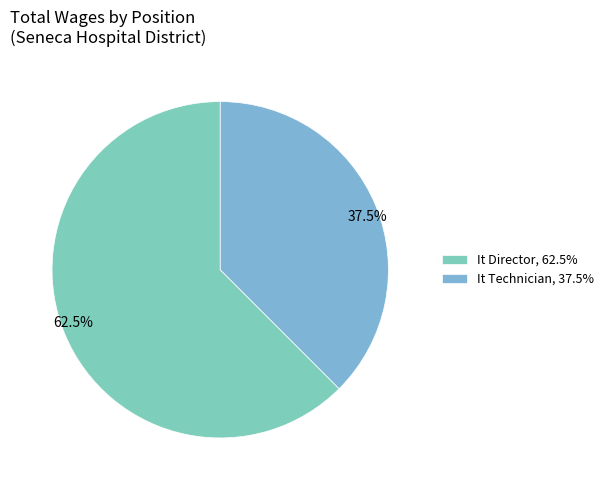

Approximately how many times larger is the value at 62.5% compared to 37.5%?

1.7